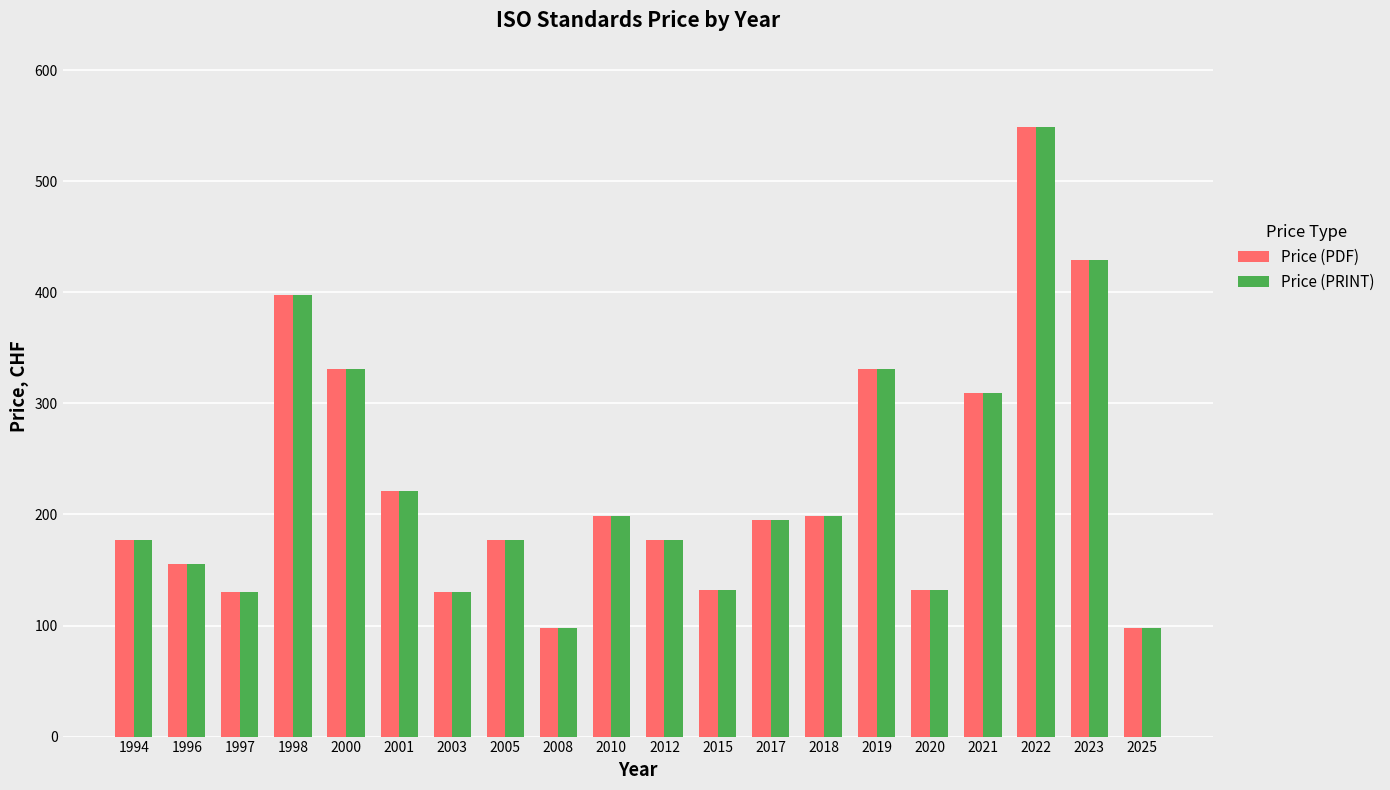

What is the sum of the Price (PRINT) values at 2000 and 1996?

486